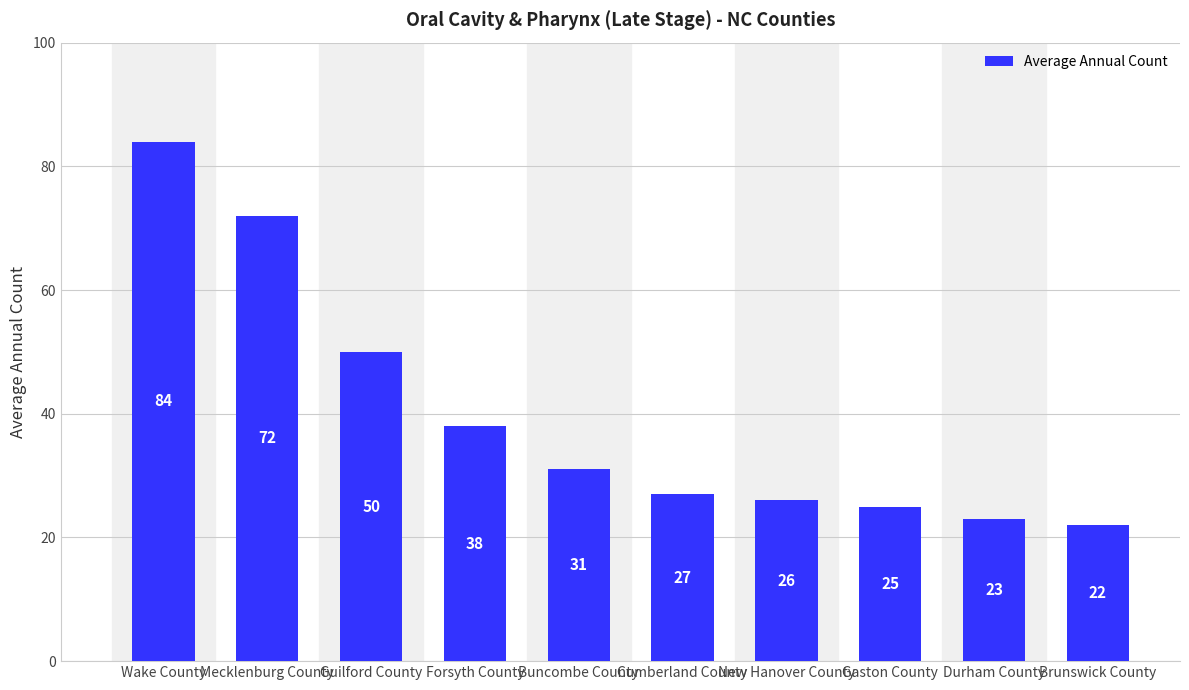

Which category has the lowest value across all series?

Brunswick County